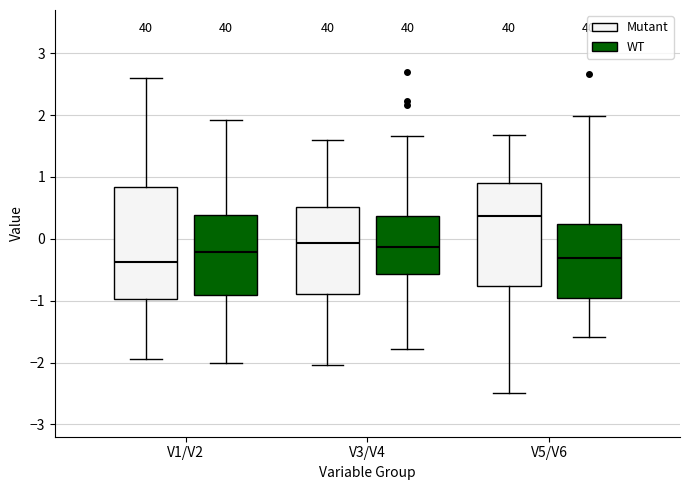

Reading left to right, read every box against the y-axis: the position of its median line, the range the box covers, and the ends of its whiskers. The values are not printed on the chart, so give them approximately, as read against the axis.

V1/V2 (Mutant): median -0.4, box -1.0 to 0.8, whiskers -1.9 to 2.6
V1/V2 (WT): median -0.2, box -0.9 to 0.4, whiskers -2.0 to 1.9
V3/V4 (Mutant): median -0.1, box -0.9 to 0.5, whiskers -2.0 to 1.6
V3/V4 (WT): median -0.1, box -0.6 to 0.4, whiskers -1.8 to 1.7
V5/V6 (Mutant): median 0.4, box -0.8 to 0.9, whiskers -2.5 to 1.7
V5/V6 (WT): median -0.3, box -1.0 to 0.2, whiskers -1.6 to 2.0